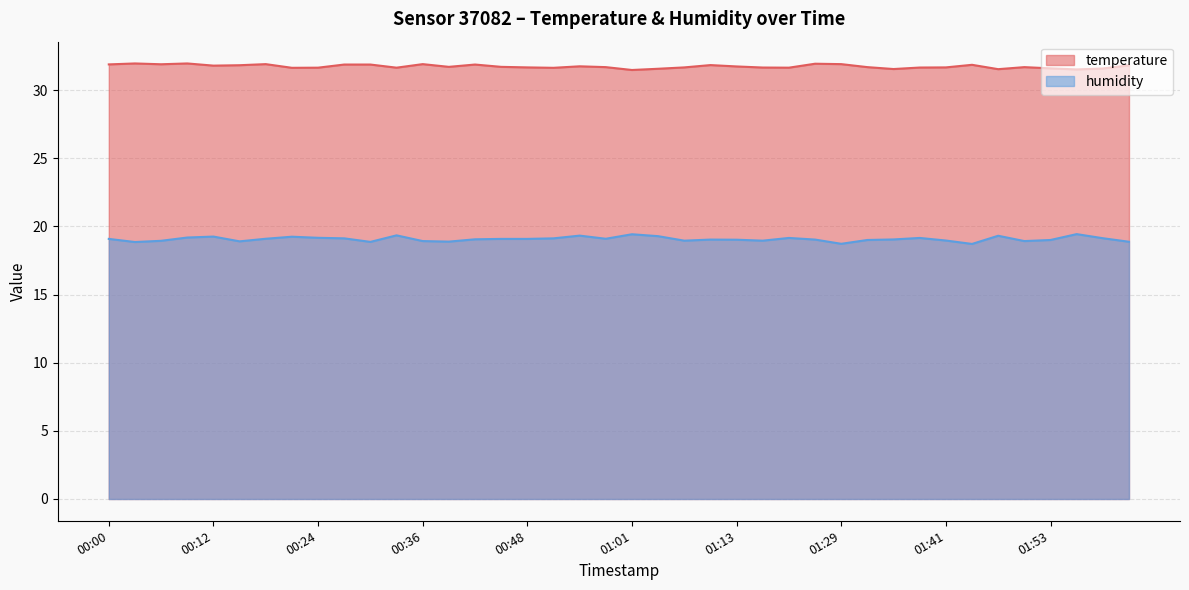

The temperature series shows 16.9 at 00:54. True or false?

False